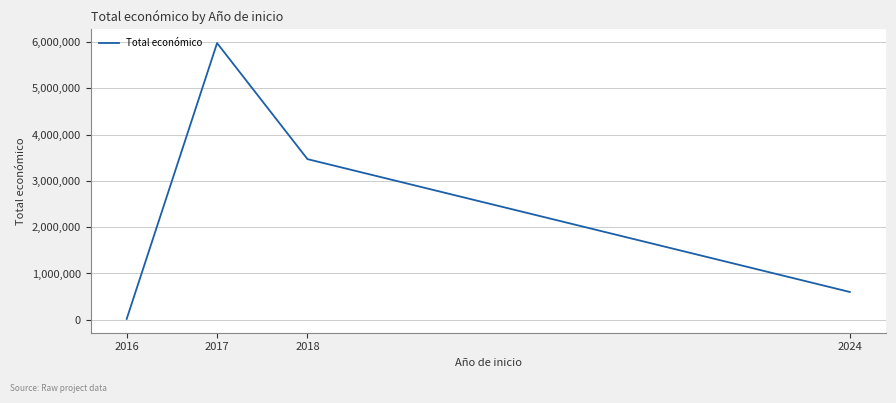

At which label does the data first exceed 3470484?

2017